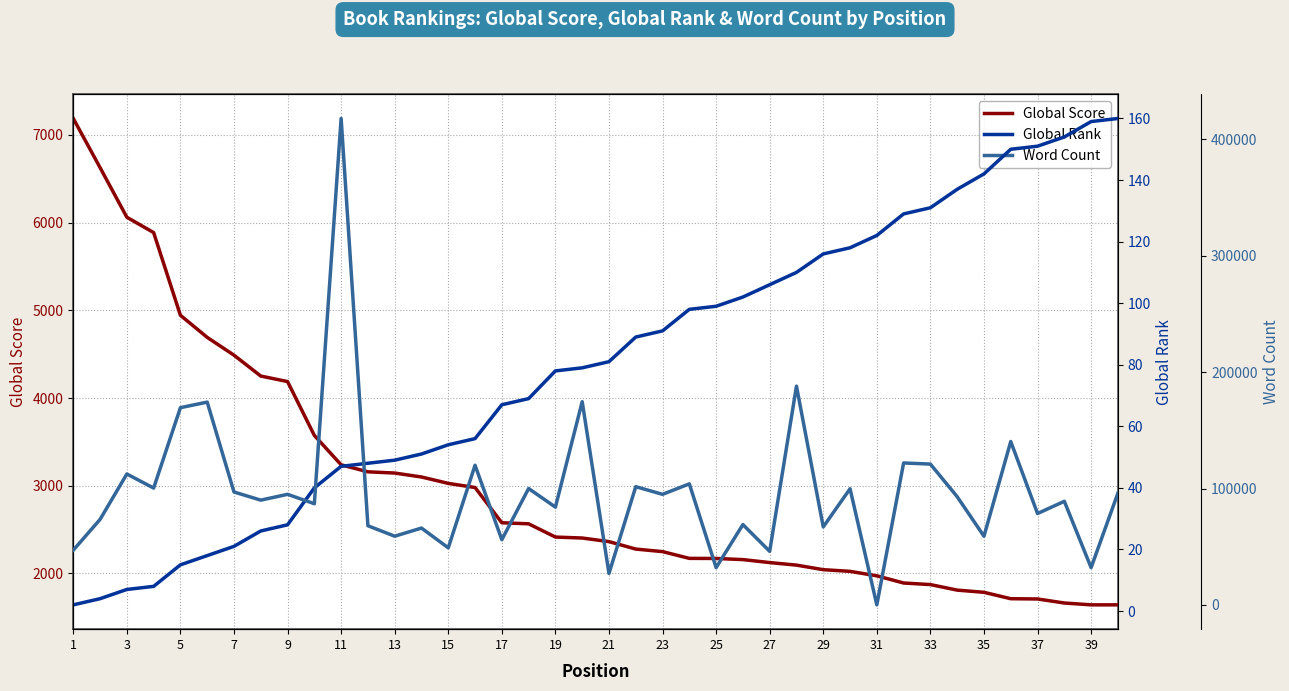

At how many categories does at least one series exceed 44252?

36